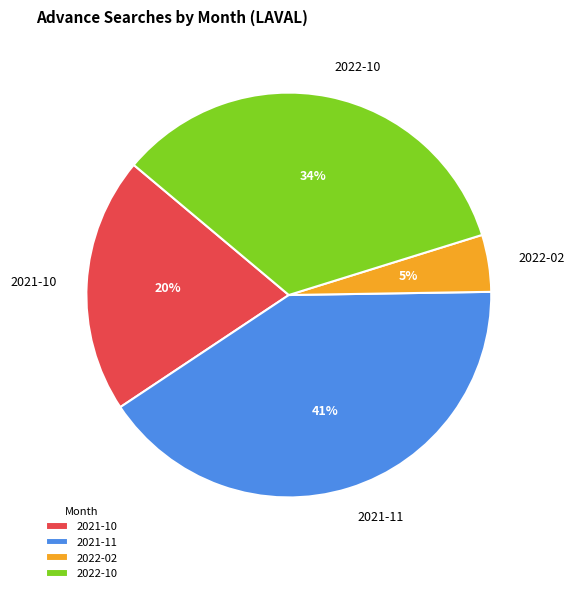

Is there any slice that represents more than half of the pie?

No